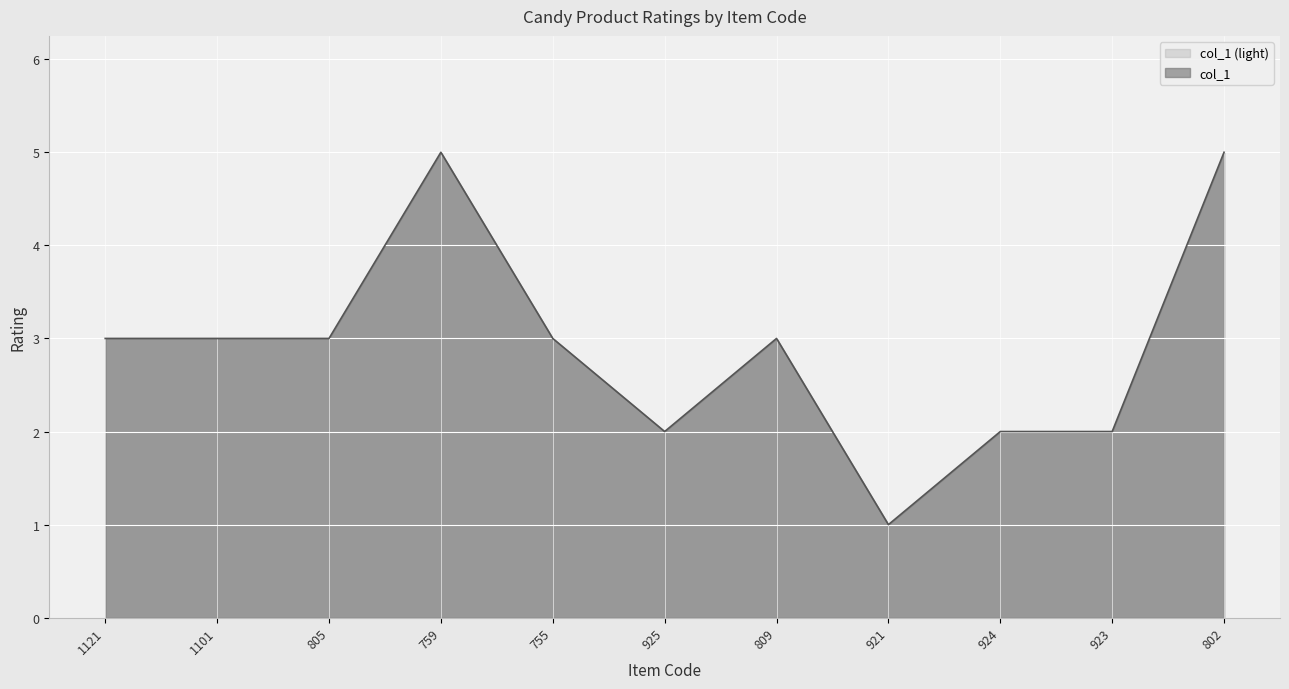

Does the chart display data point markers on the line(s)?

No